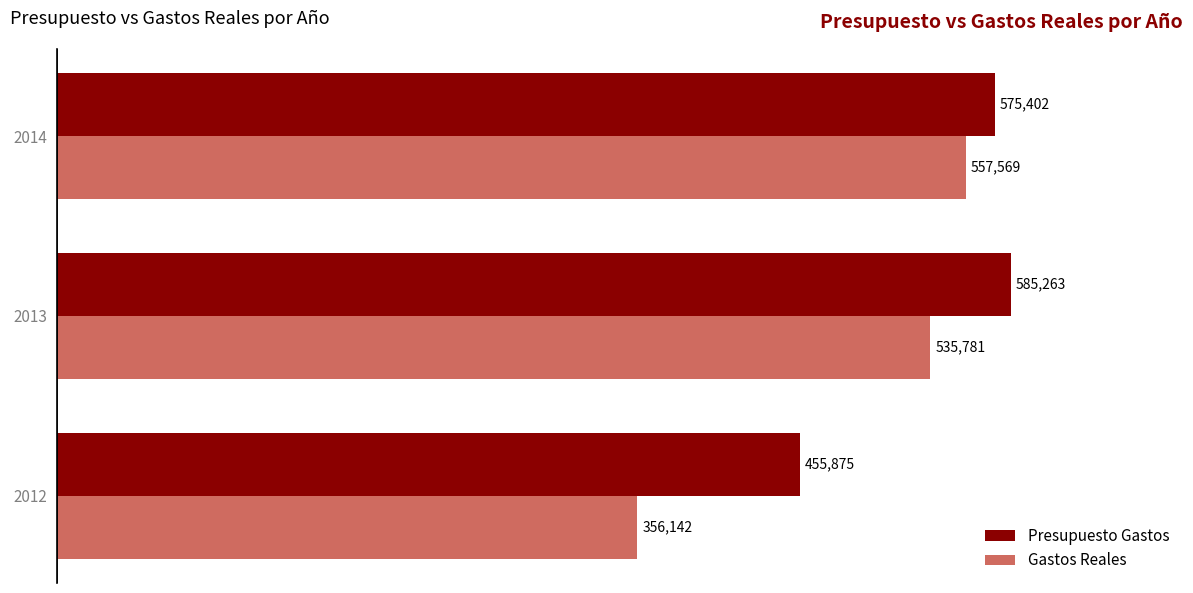

How many values in the Gastos Reales series exceed 535780?

2